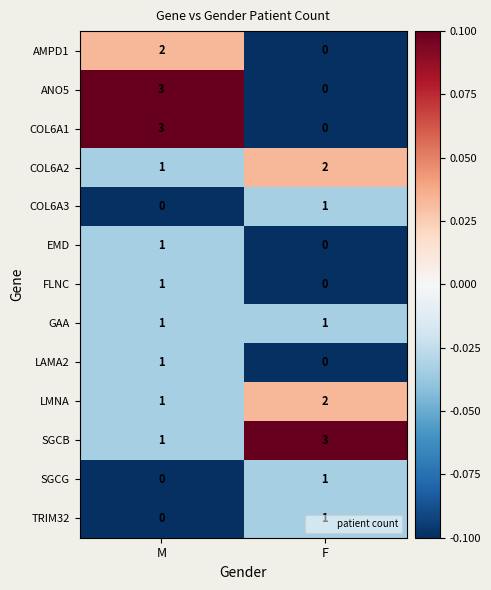

At which label does LMNA reach its minimum?

M